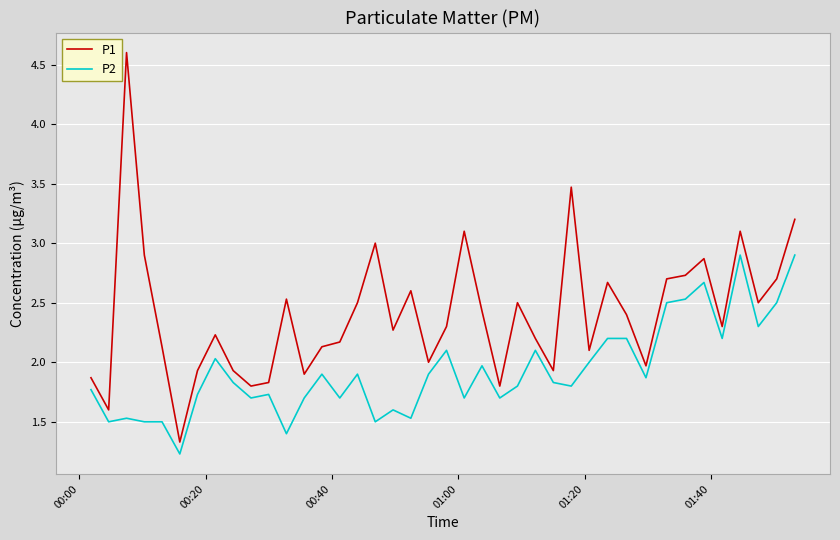

True or false: P1 and P2 intersect in this chart.

False